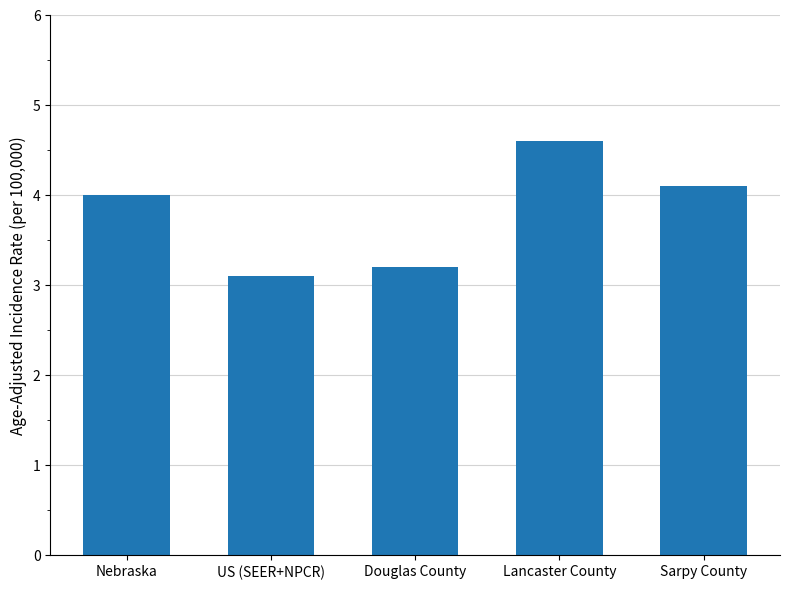

What is the average value?

3.8